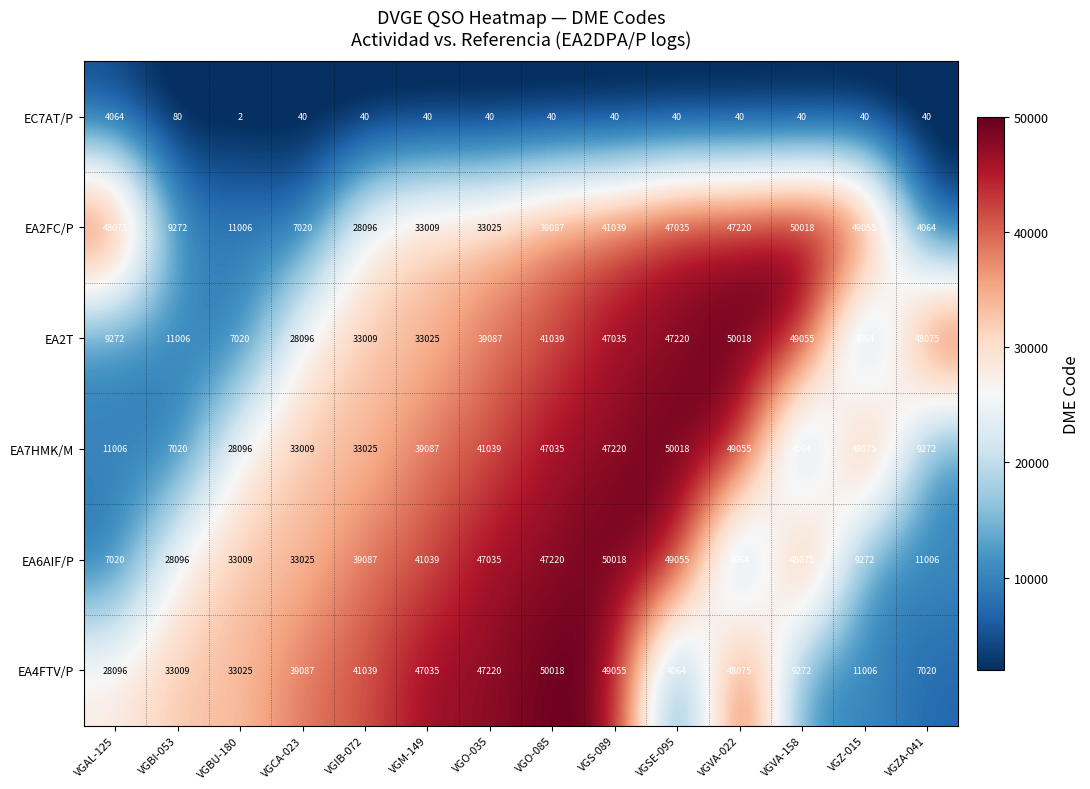

How many series are shown in this chart?

6